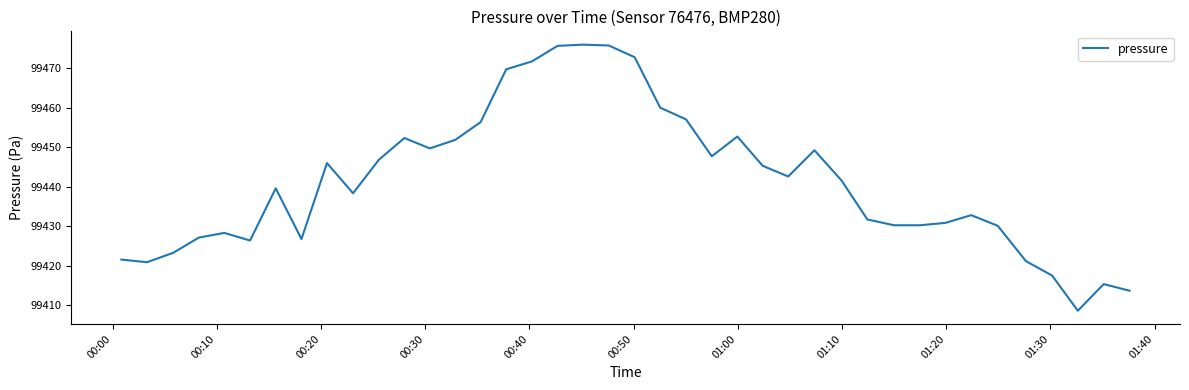

What is the maximum value shown in the chart?

99476.0